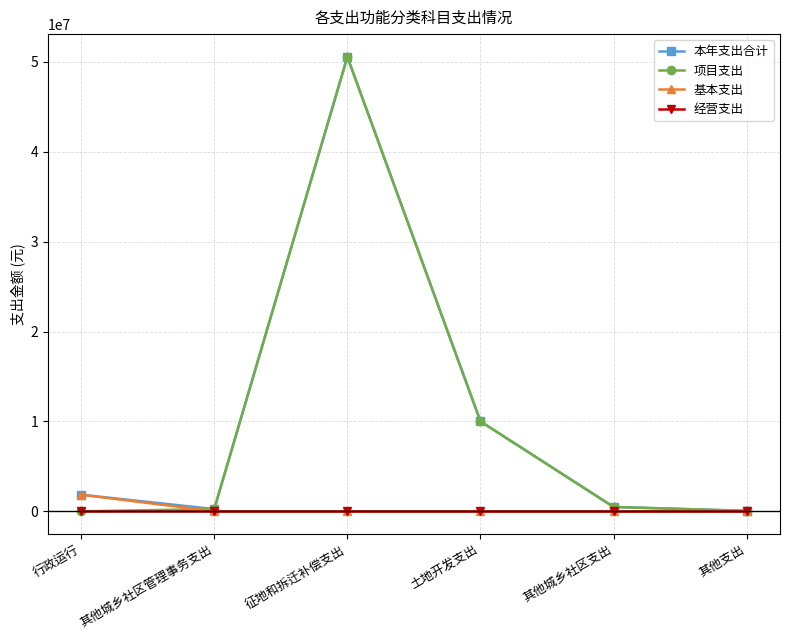

The value of 本年支出合计 at 其他城乡社区管理事务支出 is 246627.0. True or false?

True